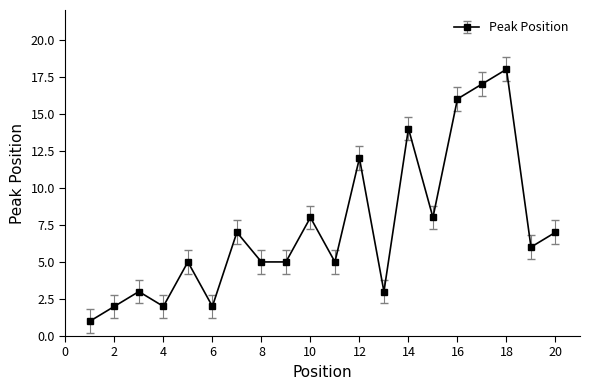

What is the value of the 13th point from the left?

3